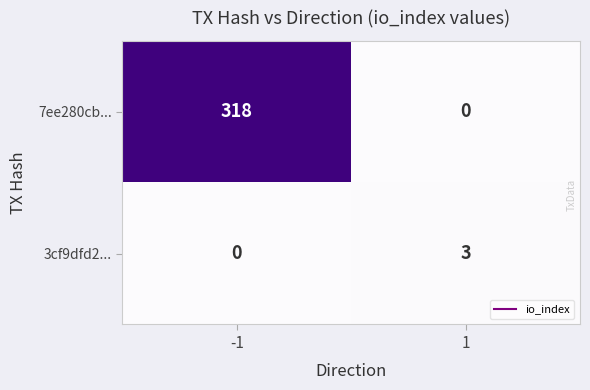

What is the difference between the maximum and minimum values in the 3cf9dfd2... series?

3